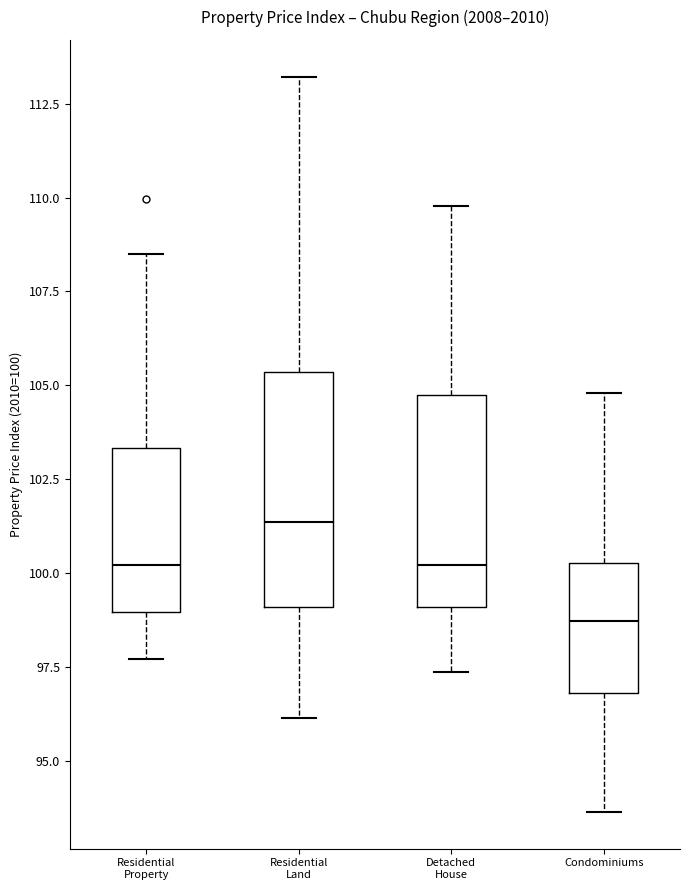

Reading left to right, read every box against the y-axis: the position of its median line, the range the box covers, and the ends of its whiskers. The values are not printed on the chart, so give them approximately, as read against the axis.

Residential Property: median 100.0, box 99.0 to 103.5, whiskers 97.5 to 108.5
Residential Land: median 101.5, box 99.0 to 105.5, whiskers 96.0 to 113.0
Detached House: median 100.0, box 99.0 to 104.5, whiskers 97.5 to 110.0
Condominiums: median 98.5, box 97.0 to 100.5, whiskers 93.5 to 105.0